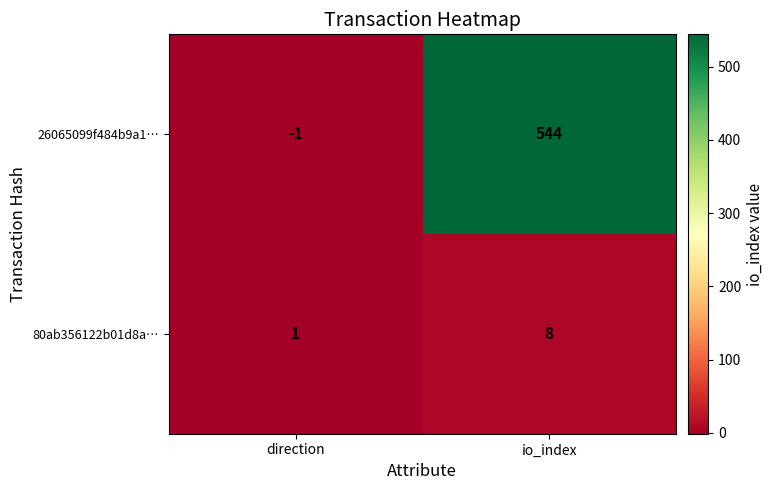

How many distinct data groups are displayed?

2